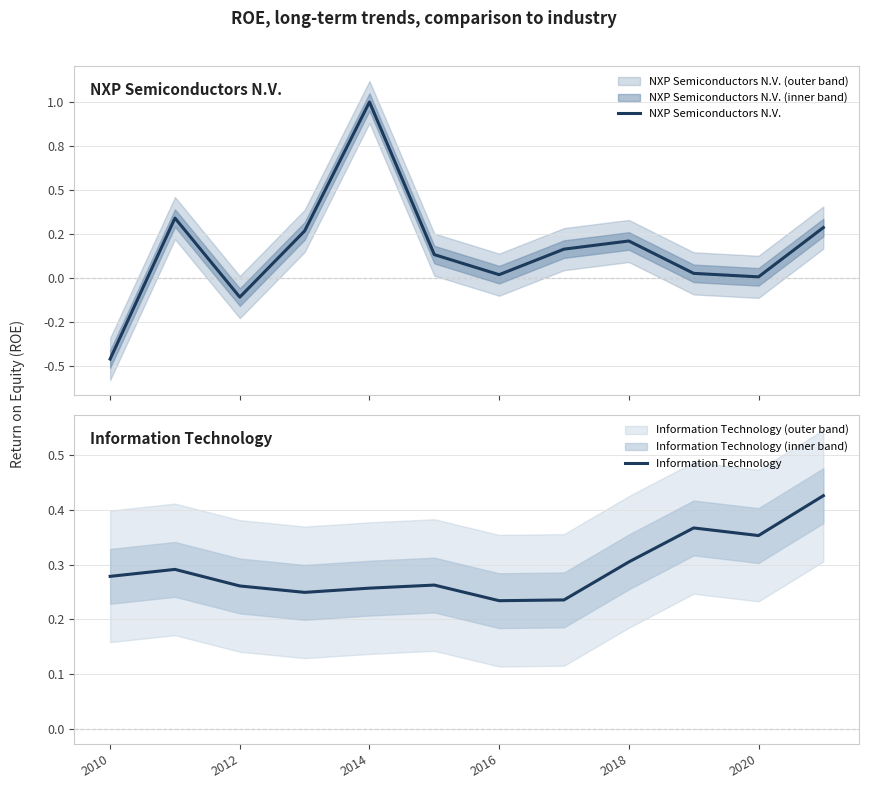

Is it true that Information Technology equals 0.6 at 2020?

False